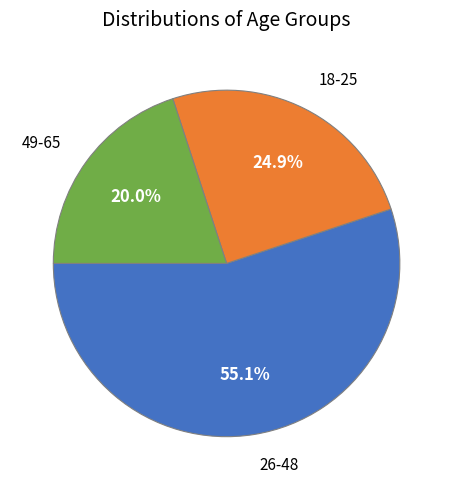

Does any single category account for the majority?

Yes